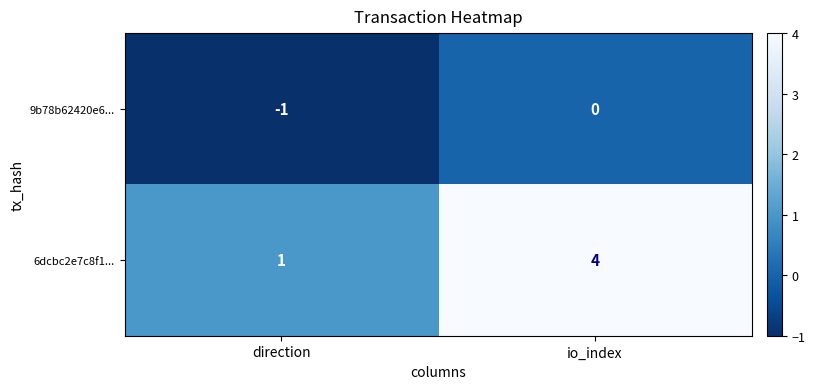

How many negative values does the 9b78b62420e6... series have?

1